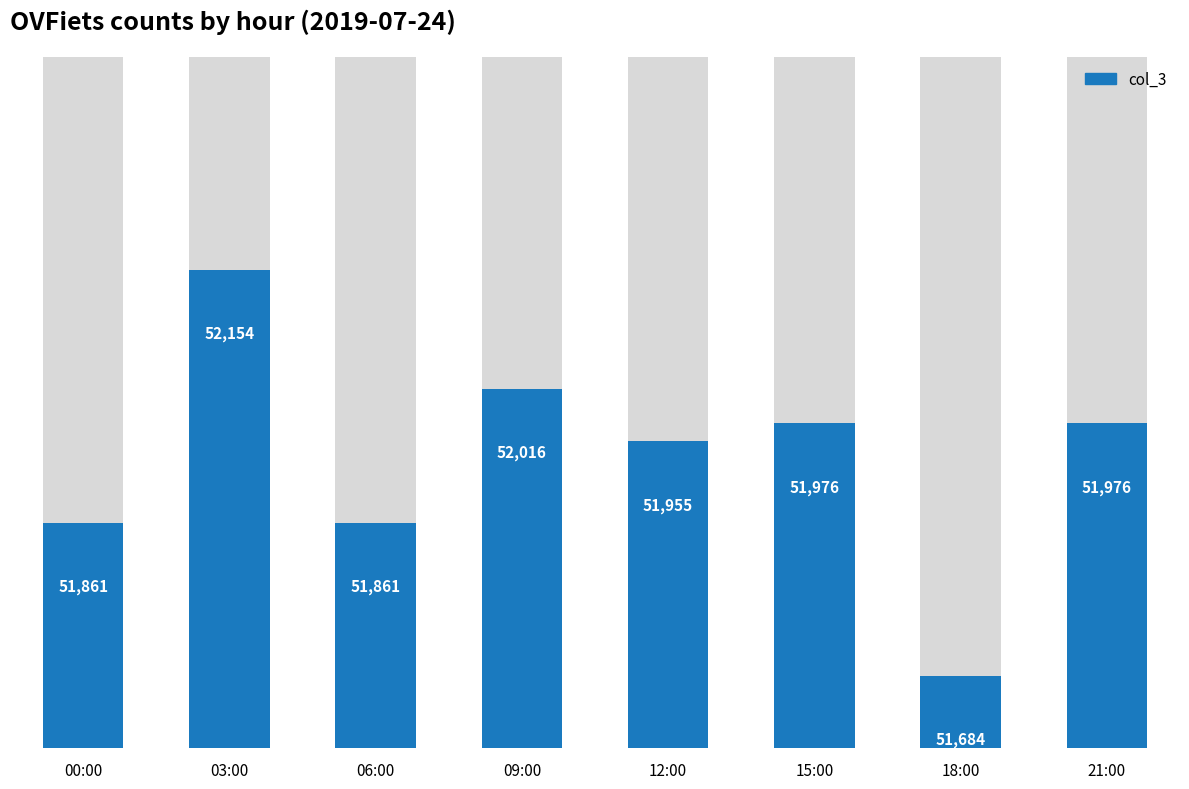

Reading left to right, transcribe all the data shown in this chart.

00:00=51861	03:00=52154	06:00=51861	09:00=52016	12:00=51955	15:00=51976	18:00=51684	21:00=51976